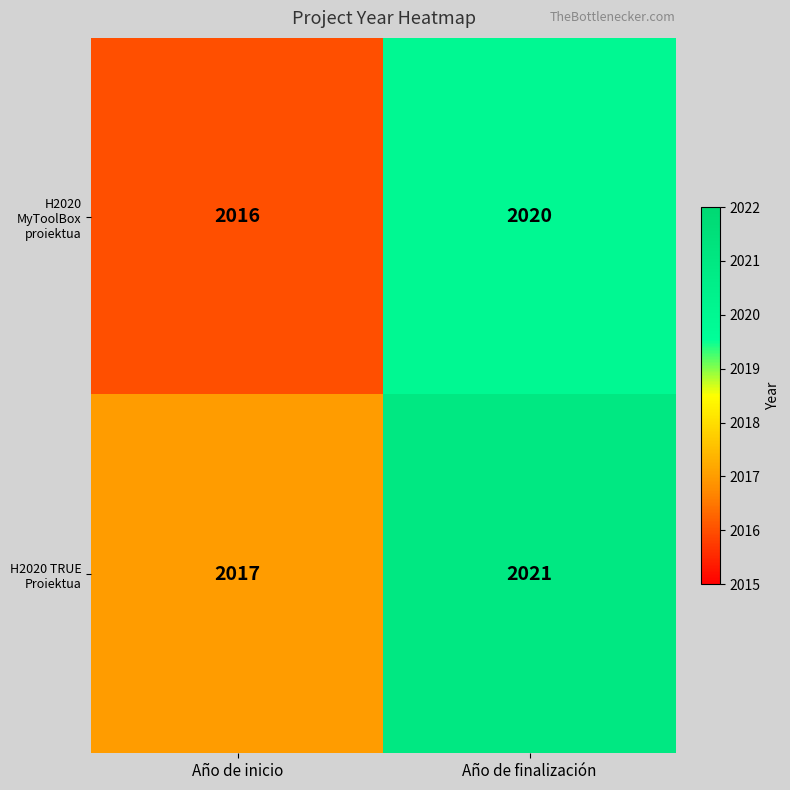

At which category is the sum across all series the highest?

Año de finalización